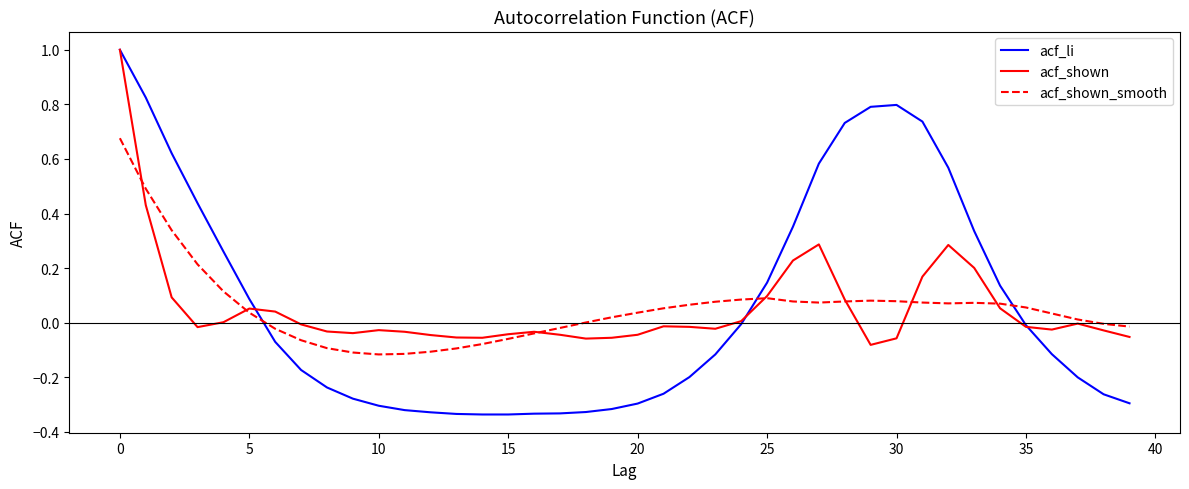

Which series has the largest total across all categories?

acf_li